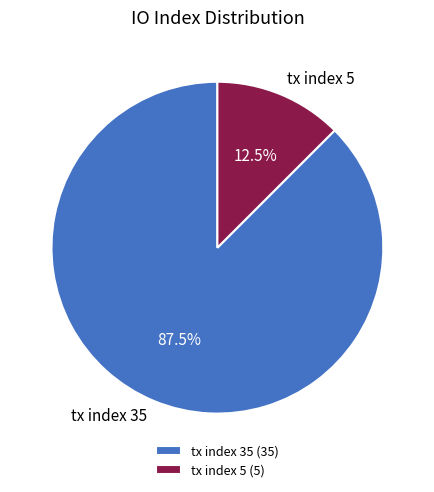

To the nearest percent, what is the average slice percentage?

50%